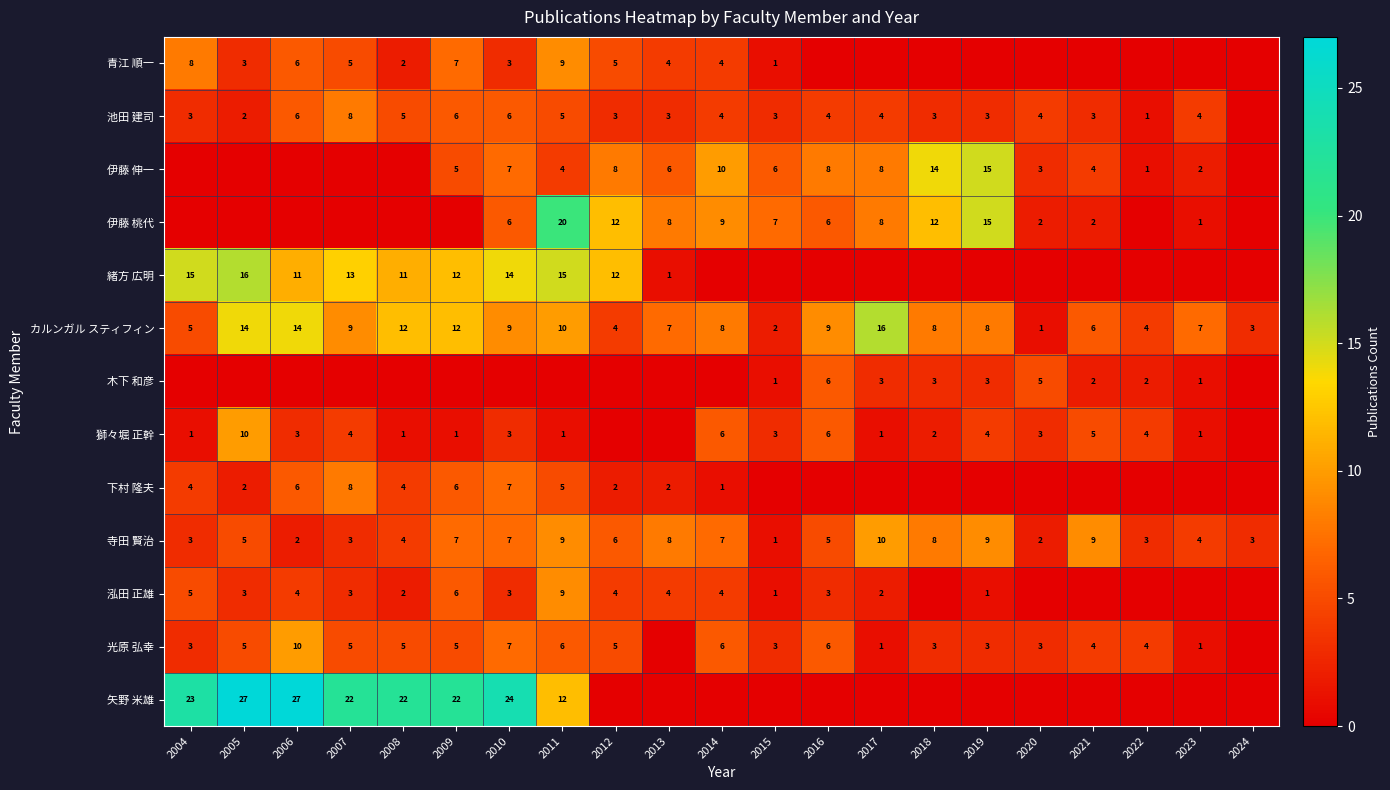

Count the number of categories in the chart.

21